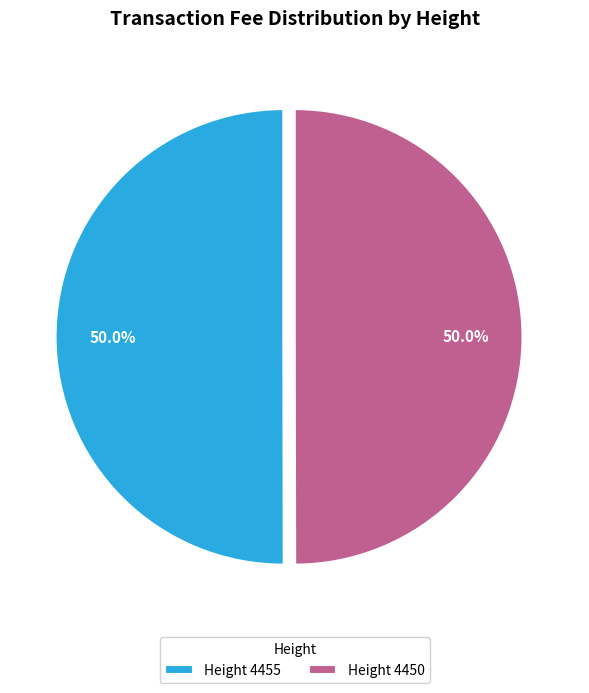

Do Height 4450 and Height 4455 together represent more than half of the pie?

Yes